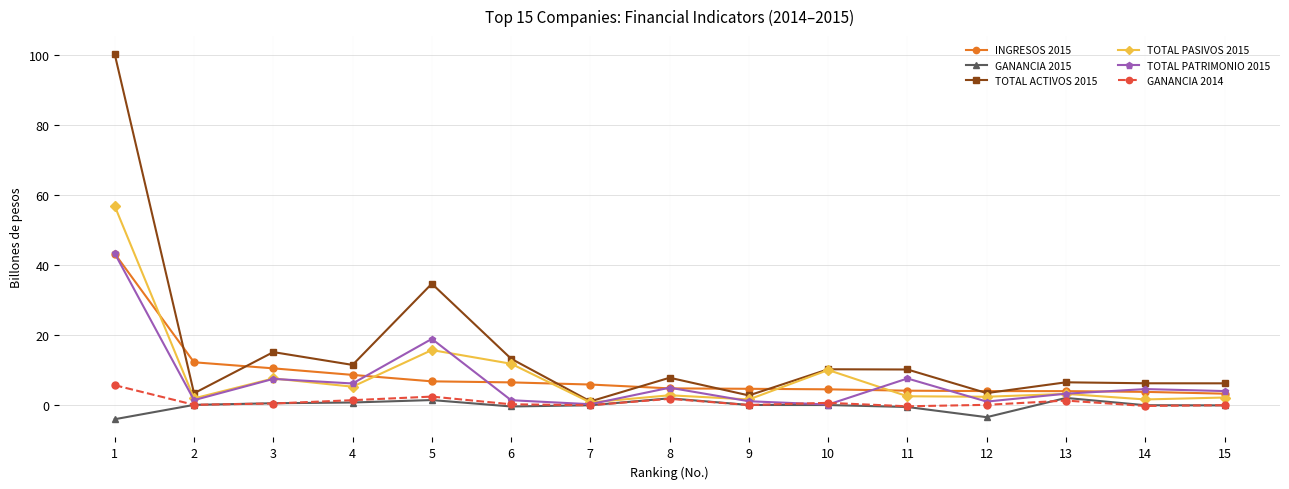

Where is the first local minimum for TOTAL ACTIVOS 2015?

2